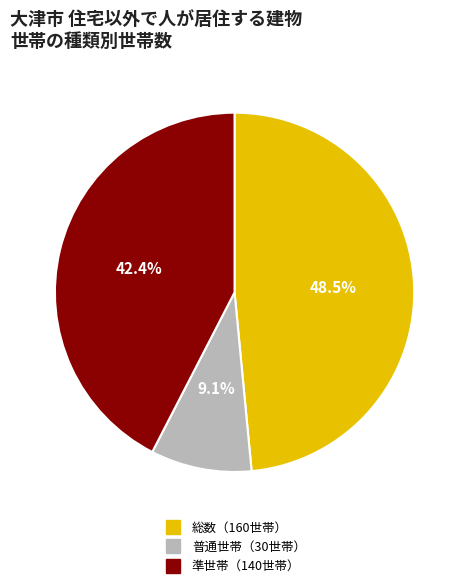

Does any single category account for the majority?

No